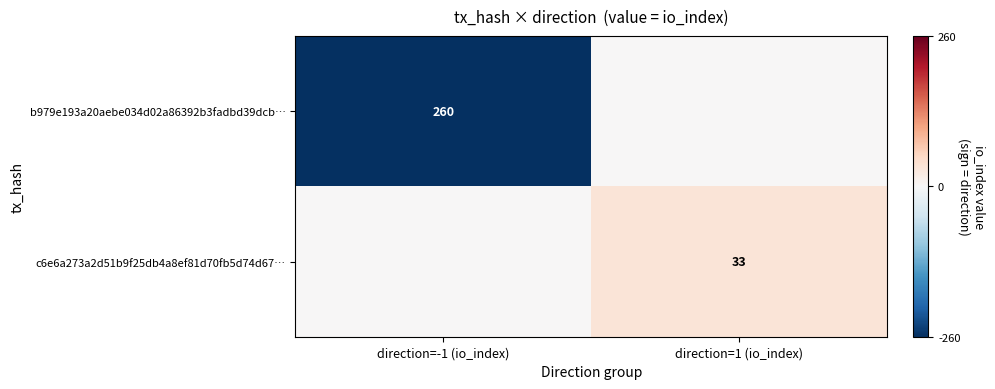

At which category is the sum across all series the highest?

direction=1 (io_index)